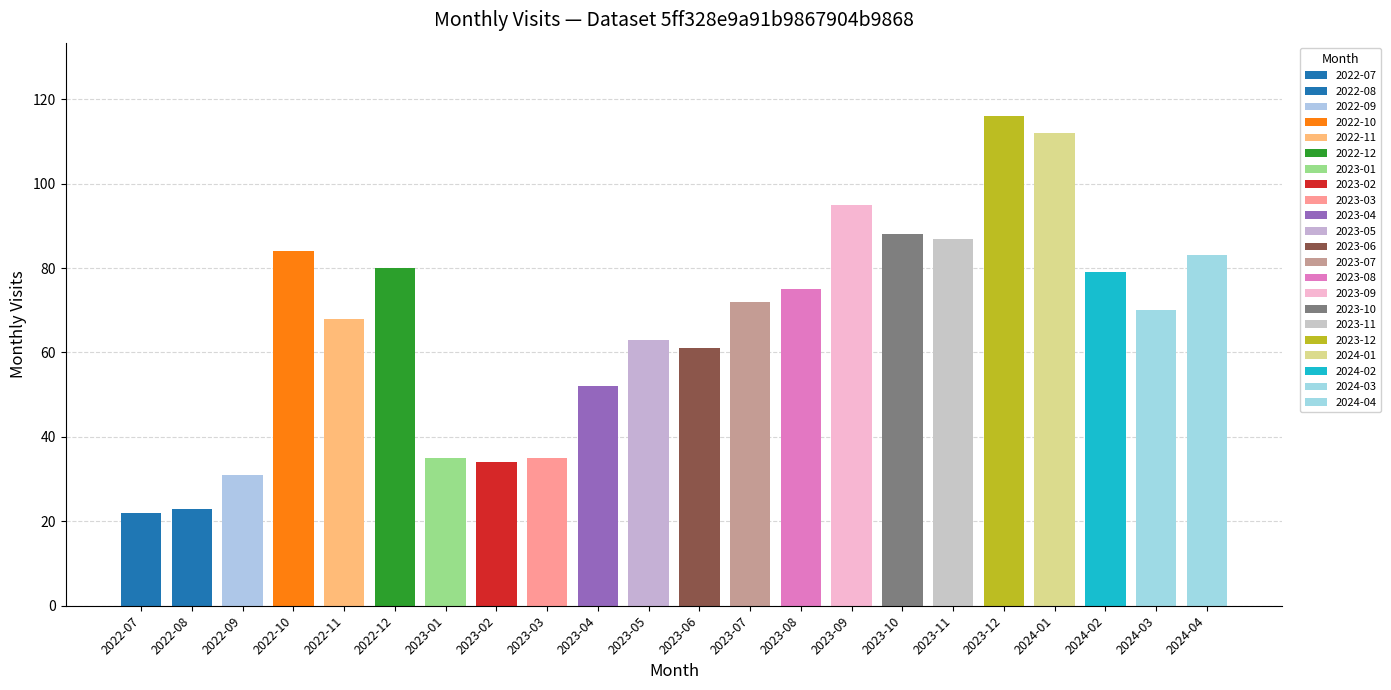

What is the sum of all values?

1465